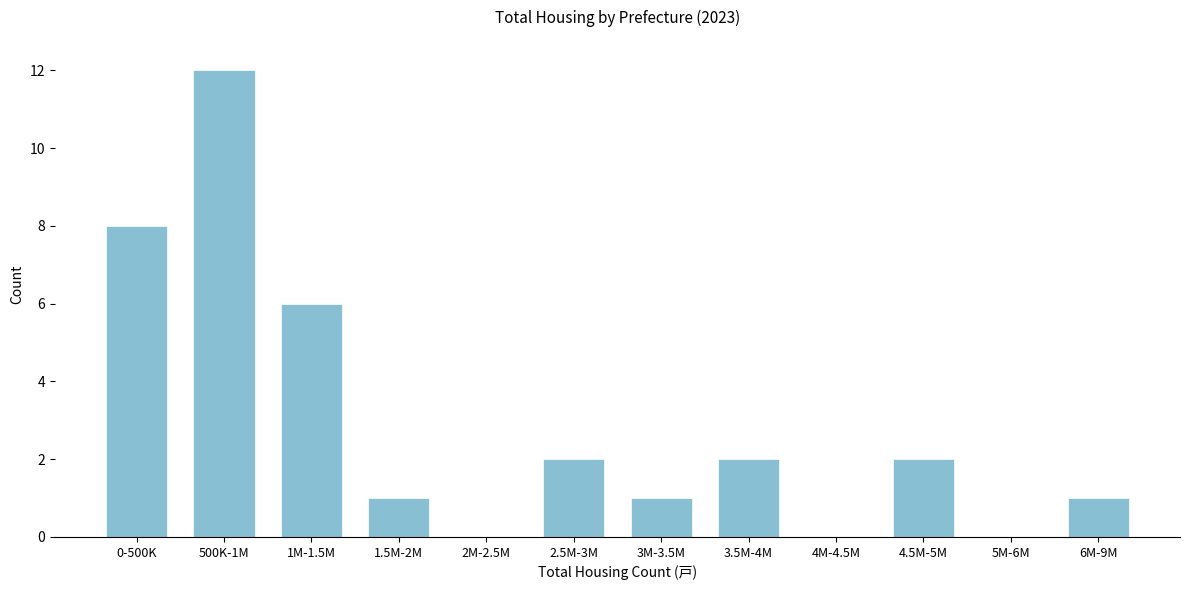

Reading right to left, transcribe all the data shown in this chart.

6M-9M=1	5M-6M=0	4.5M-5M=2	4M-4.5M=0	3.5M-4M=2	3M-3.5M=1	2.5M-3M=2	2M-2.5M=0	1.5M-2M=1	1M-1.5M=6	500K-1M=12	0-500K=8